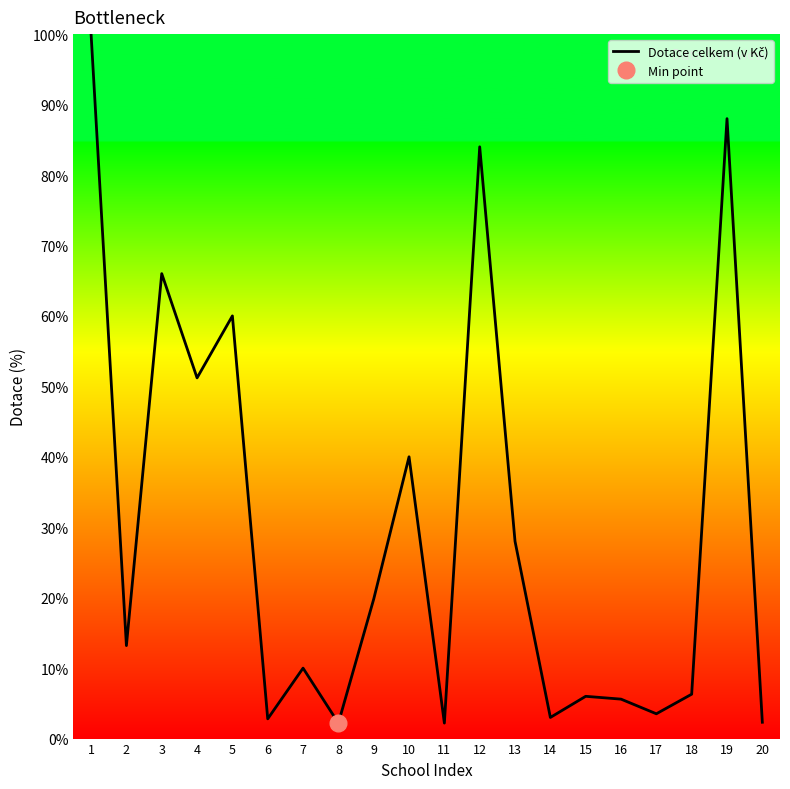

Where is the data nearest to the value 51?

4